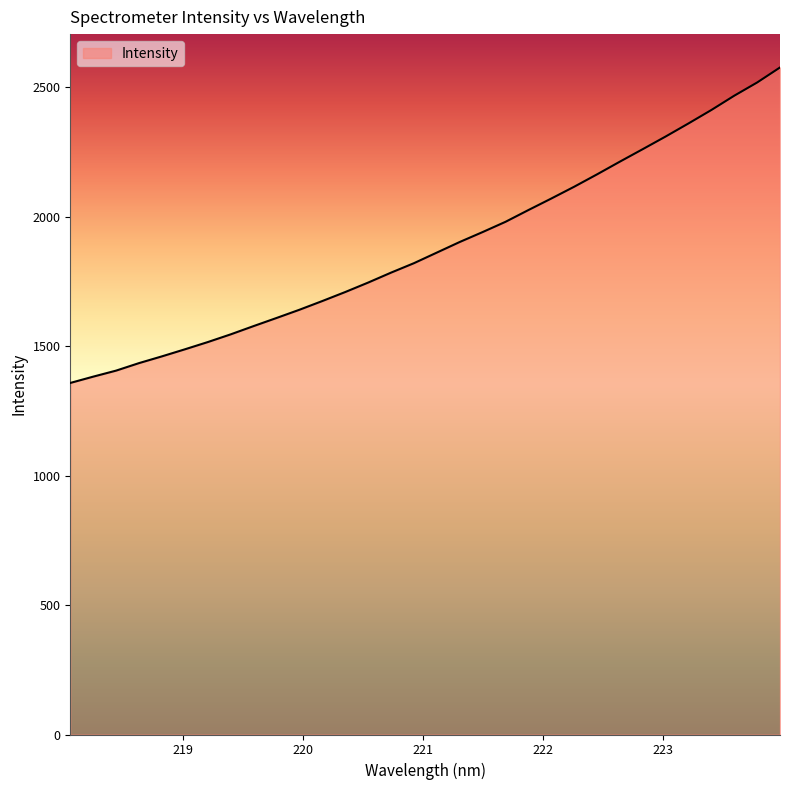

What is the greatest value displayed?

2576.3